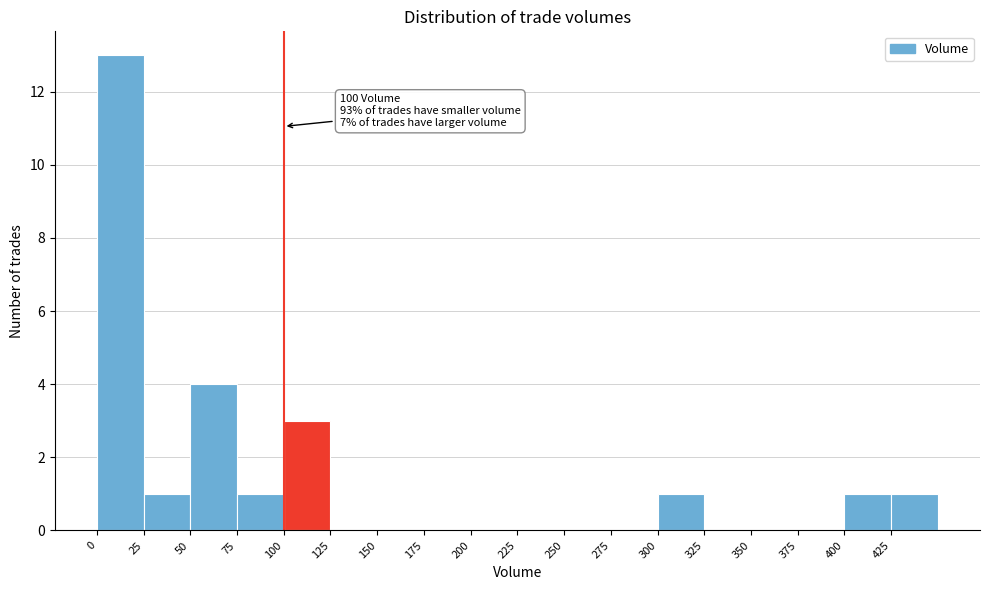

Over which range of the x-axis is the bar tallest?

0 to 25